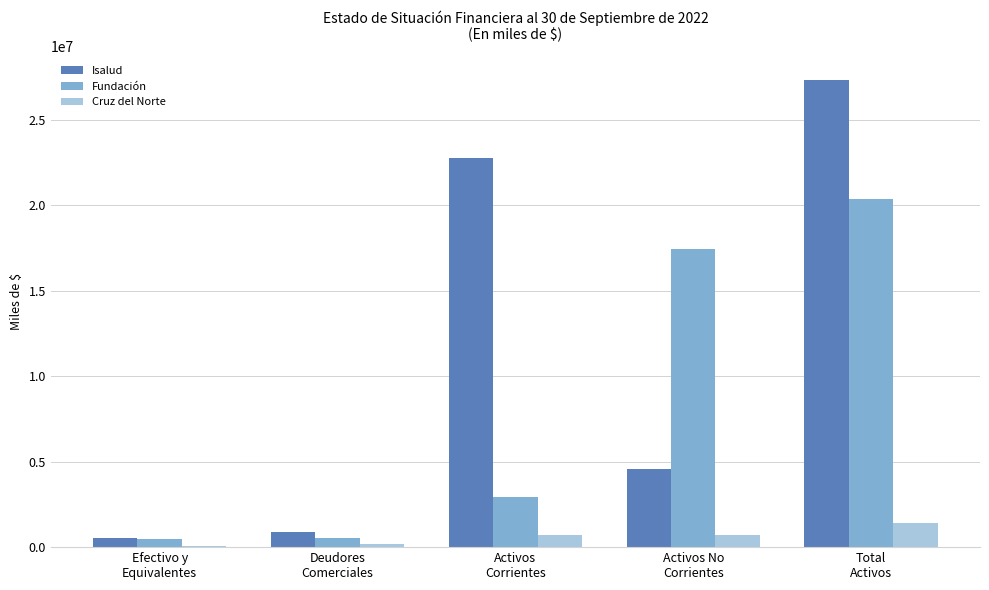

At which category does the chart reach its peak across all series?

Total
Activos